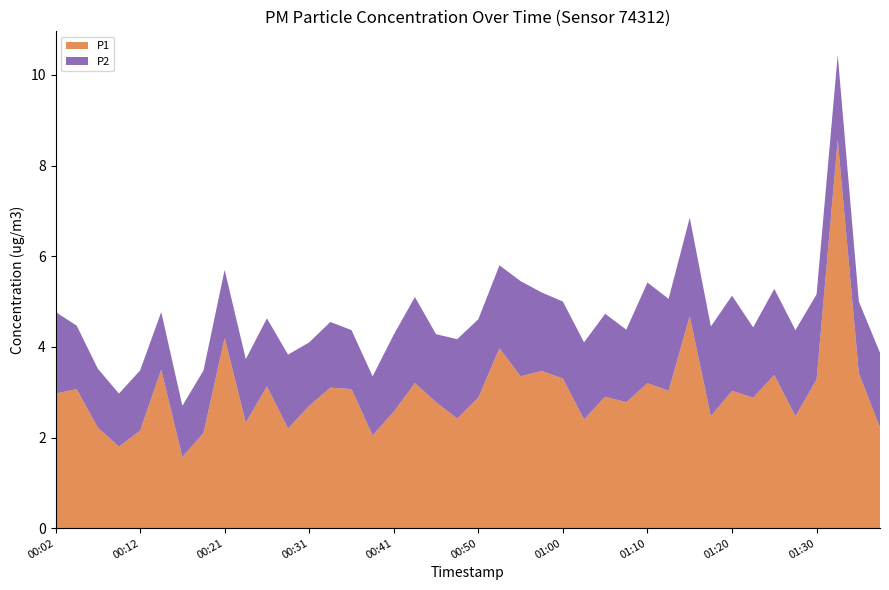

Reading left to right, list all the values displayed in this chart.

P1: 3.0	3.1	2.2	1.8	2.1	3.5	1.6	2.1	4.2	2.3	3.1	2.2	2.7	3.1	3.1	2.0	2.6	3.2	2.8	2.4	2.9	4.0	3.4	3.5	3.3	2.4	2.9	2.8	3.2	3.0	4.7	2.5	3.0	2.9	3.4	2.5	3.3	8.6	3.4	2.2
P2: 1.8	1.4	1.3	1.2	1.3	1.3	1.1	1.4	1.5	1.4	1.5	1.6	1.4	1.4	1.3	1.3	1.7	1.9	1.5	1.8	1.7	1.8	2.1	1.7	1.7	1.7	1.8	1.6	2.2	2.0	2.2	2.0	2.1	1.6	1.9	1.9	1.9	1.9	1.6	1.6